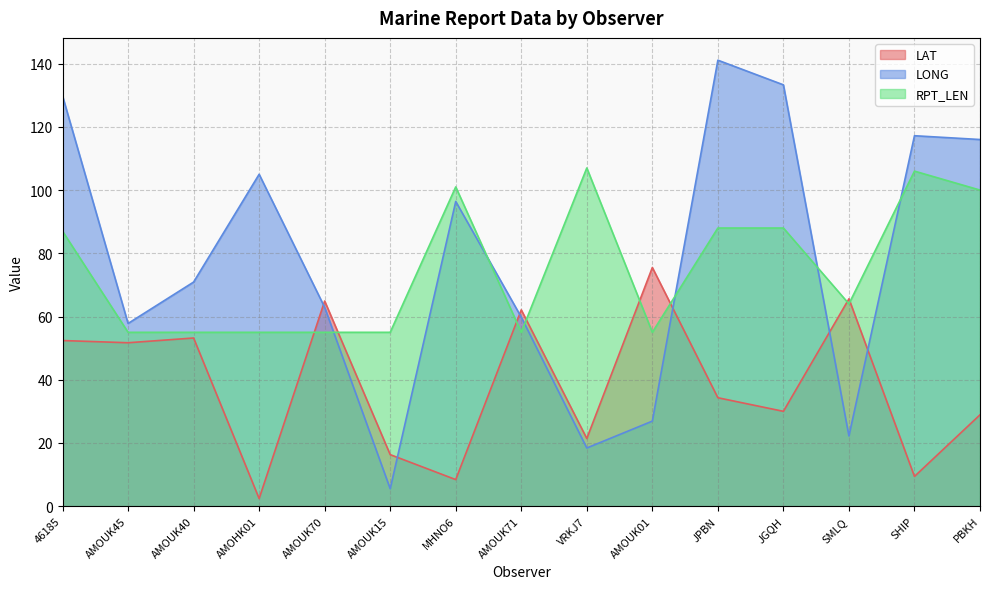

Which series has the largest total across all categories?

LONG